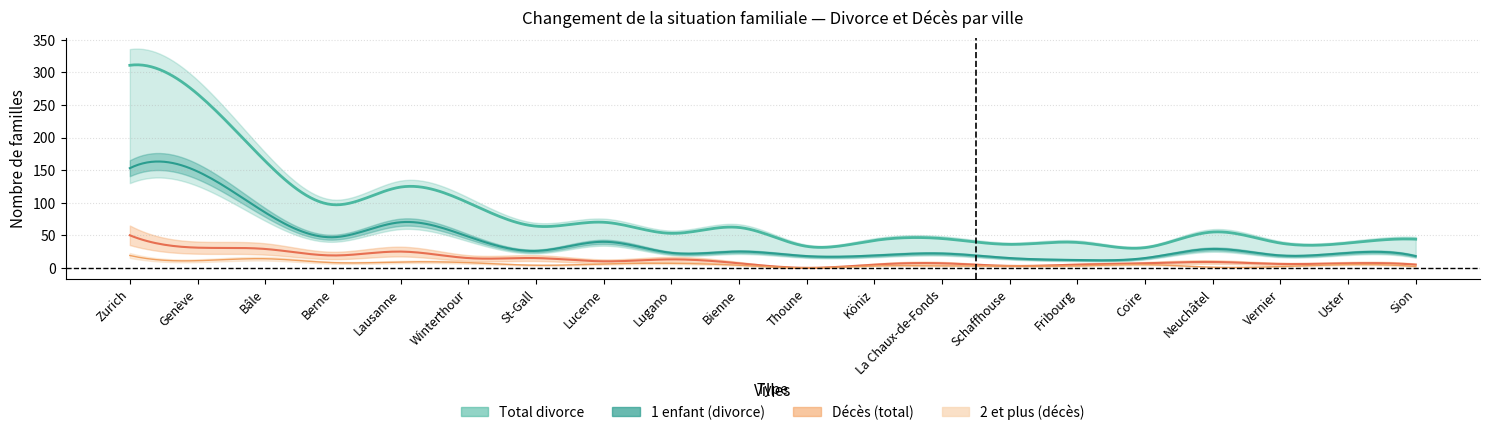

What is the label of the 6th point from the right?

Fribourg